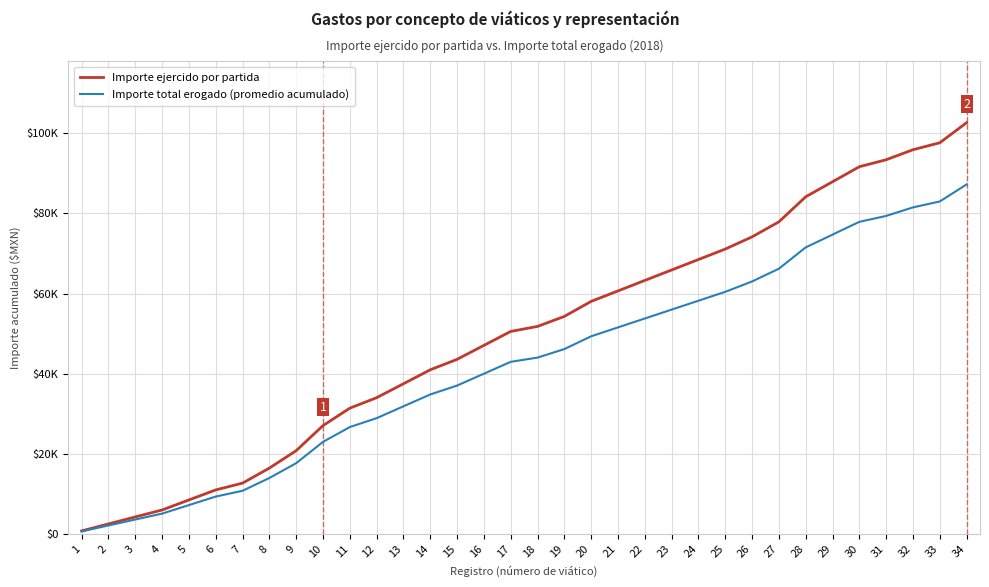

What is the greatest value displayed?

102645.0